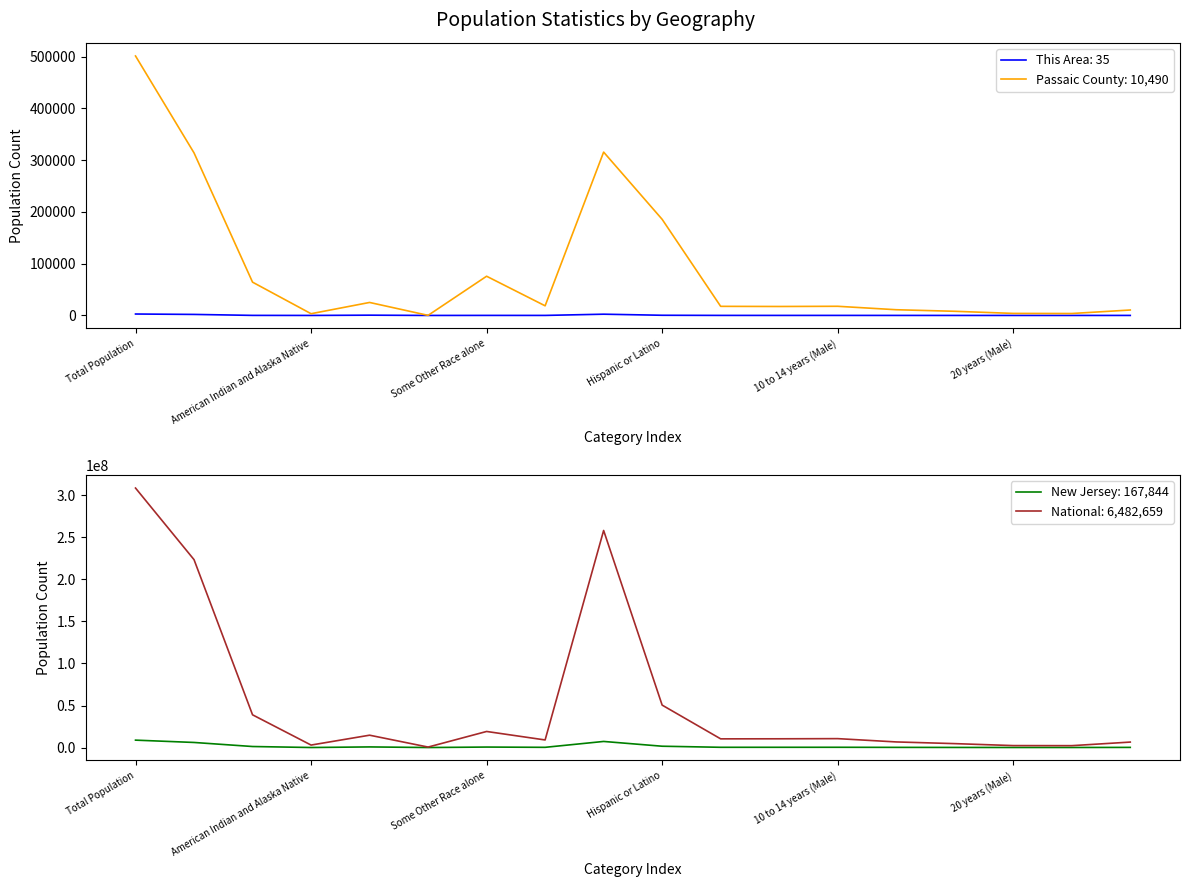

Which series has the largest total across all categories?

National